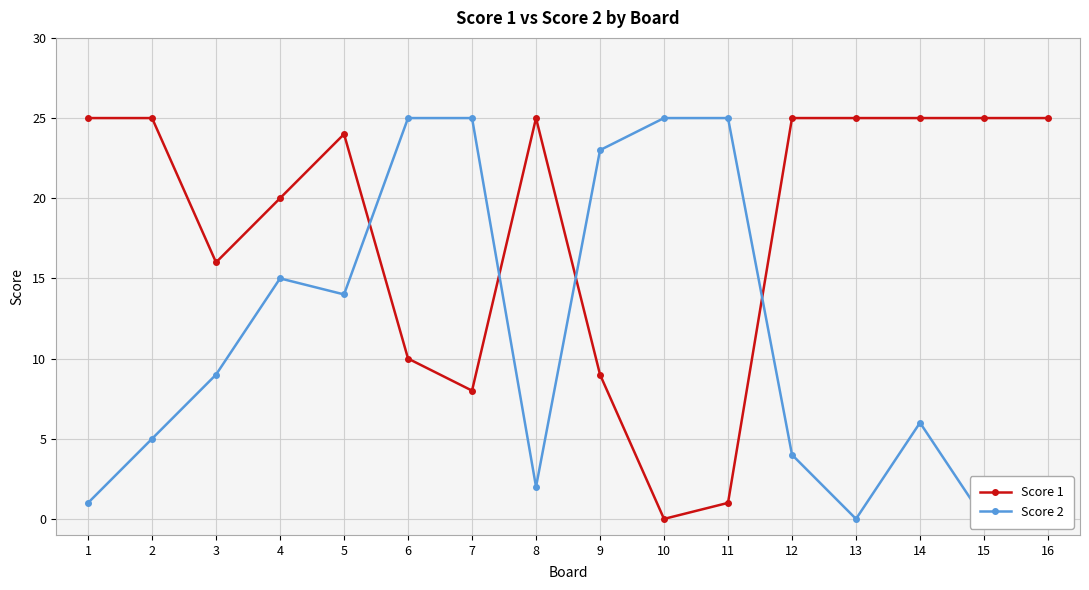

True or false: Score 1 has more than 0 interior local peaks.

True